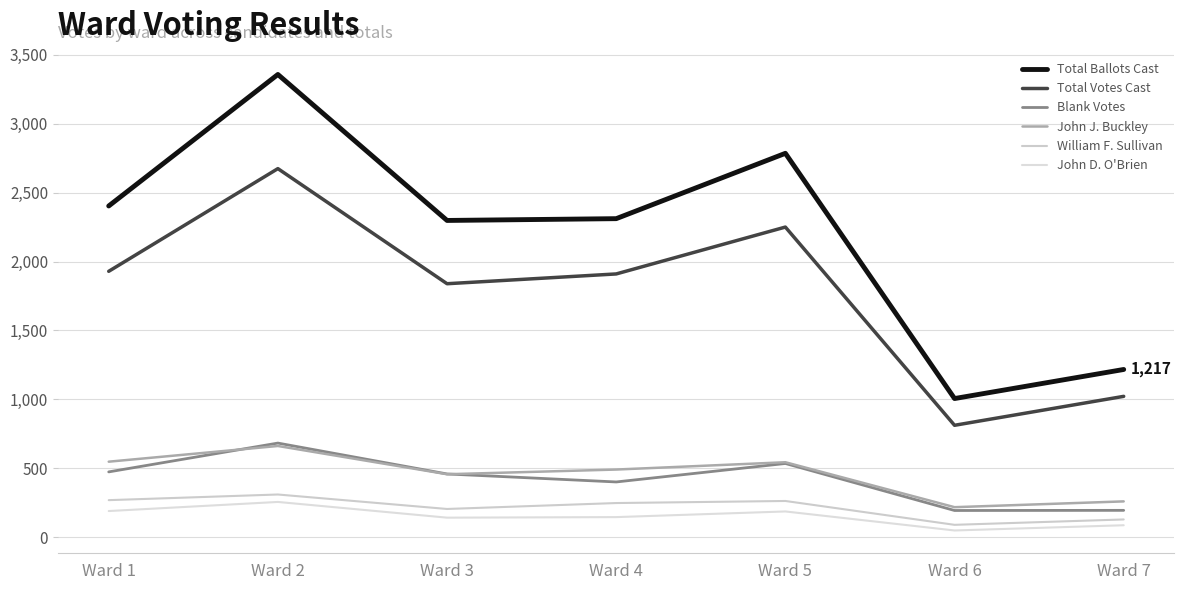

Which series changed the most between Ward 3 and Ward 4?

Total Votes Cast